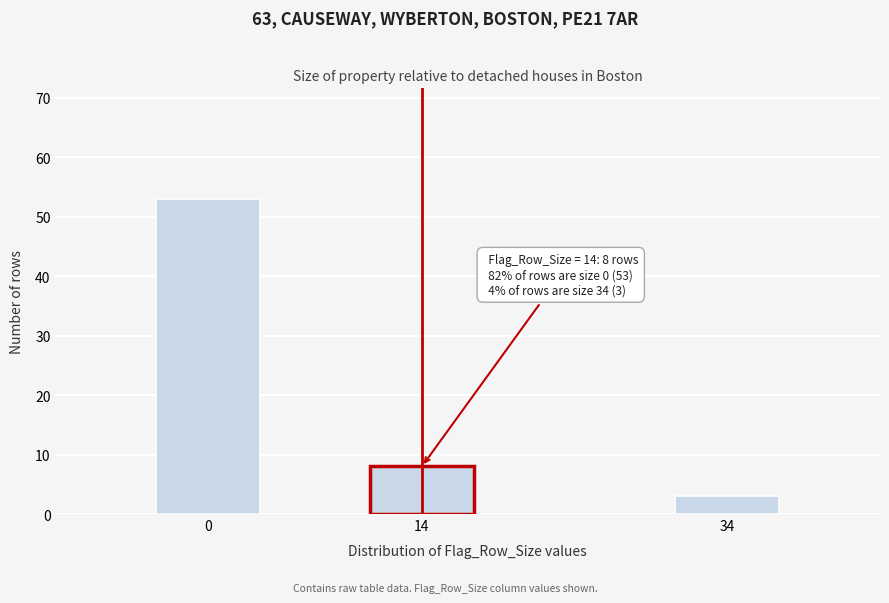

Reading left to right, extract all data points from this chart.

0=53	14=8	34=3